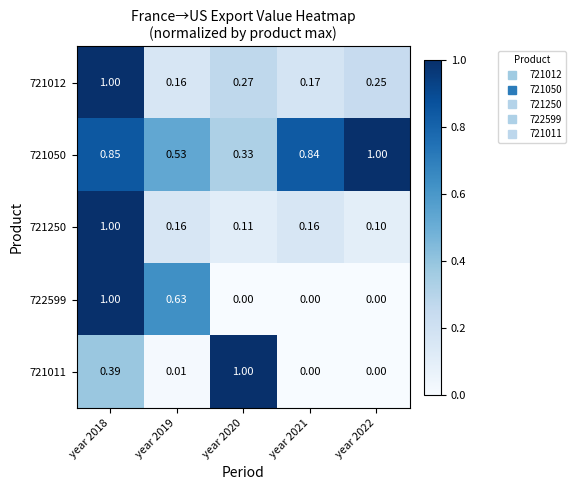

Which series has the largest total across all categories?

721050